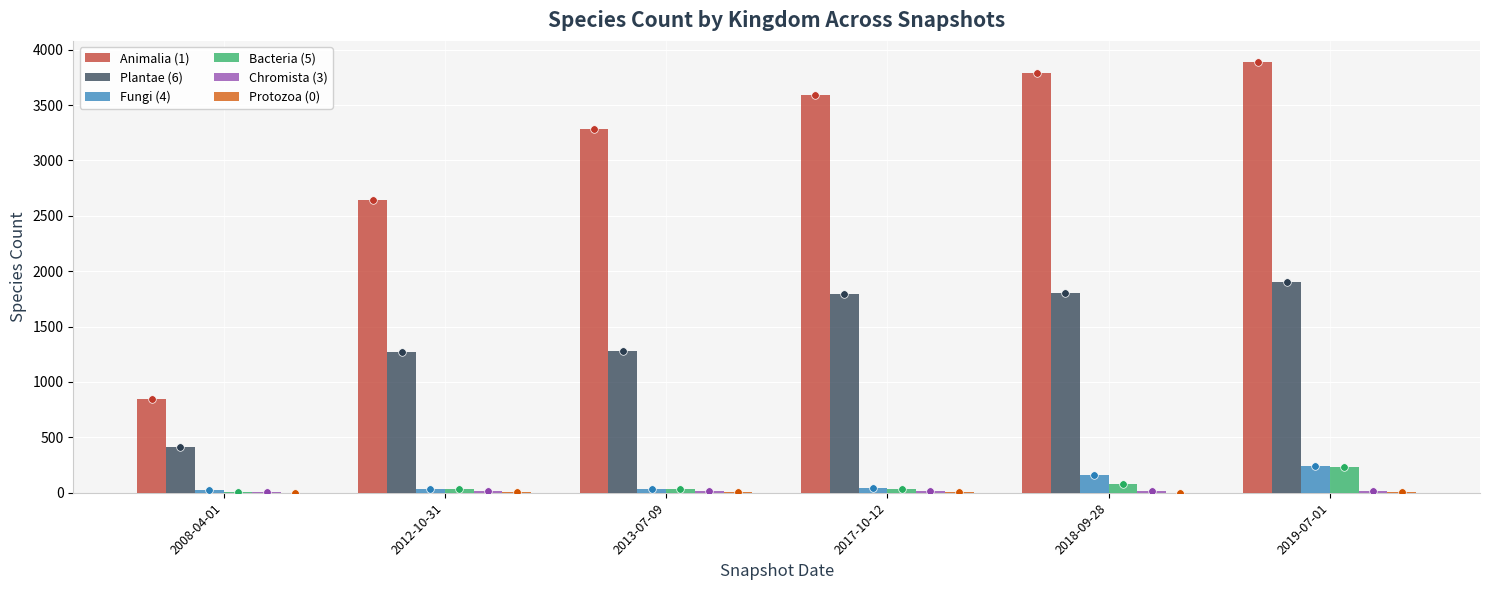

Which series contains the highest Y value?

Animalia (1)